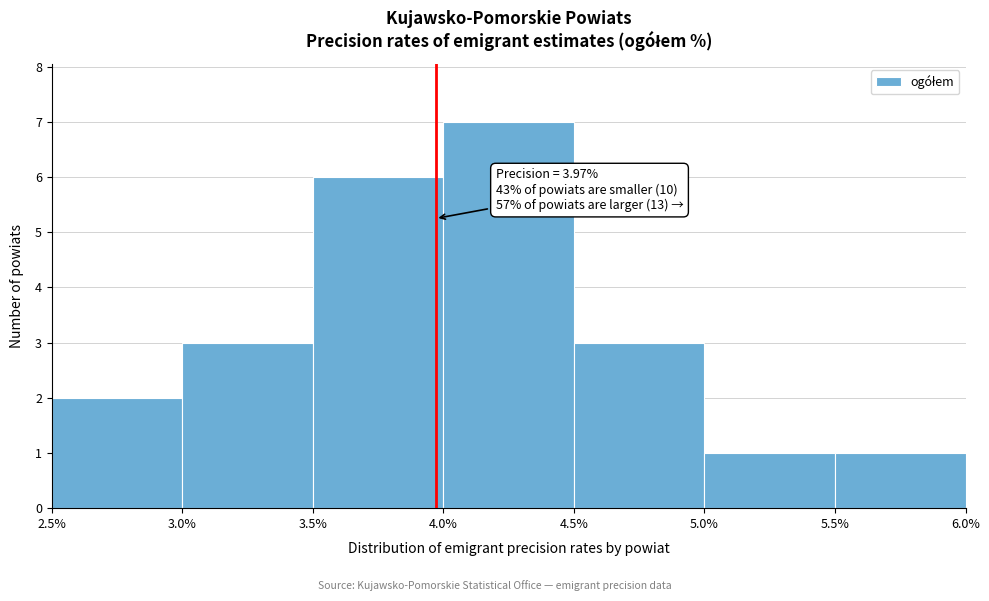

Over which range of the x-axis is the bar tallest?

4.0% to 4.5%